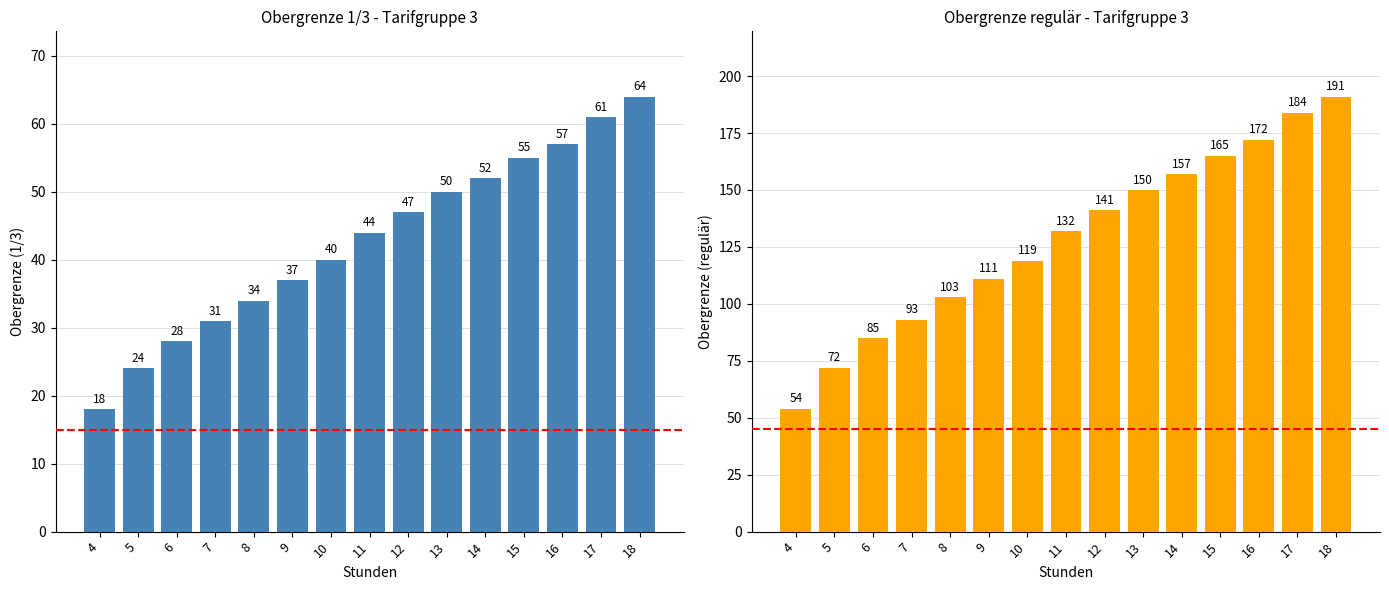

At how many categories does at least one series exceed 48?

15